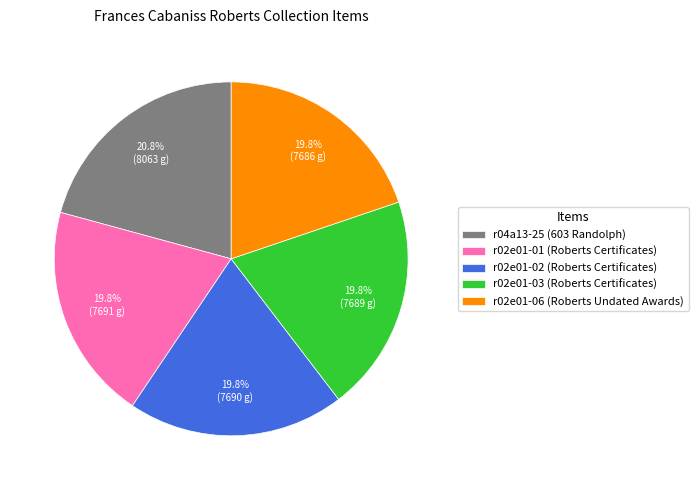

To the nearest percent, what is the combined percentage of r02e01-03 (Roberts Certificates) and r02e01-01 (Roberts Certificates)?

40%